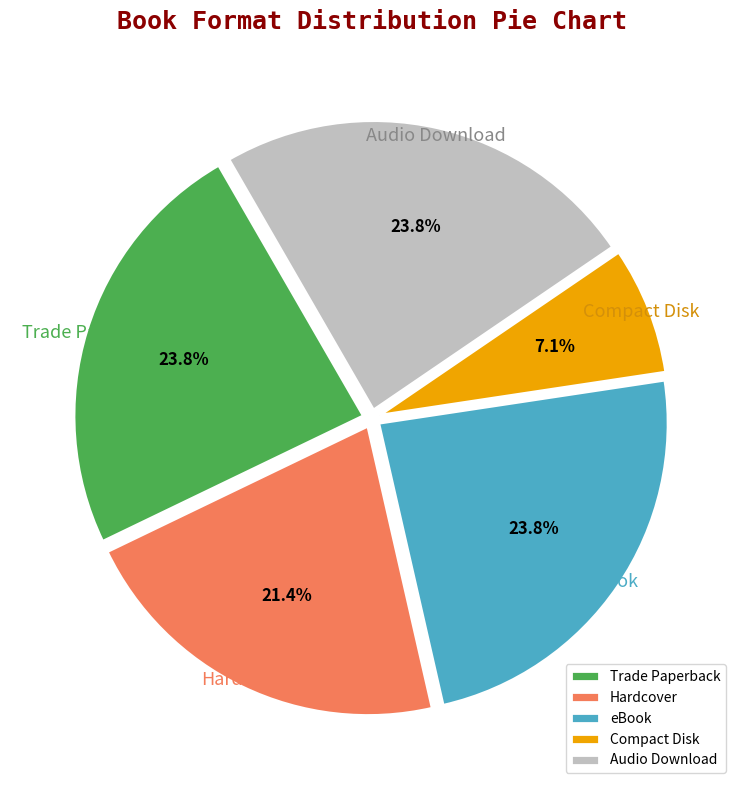

What is the smallest slice in the pie chart?

Compact Disk